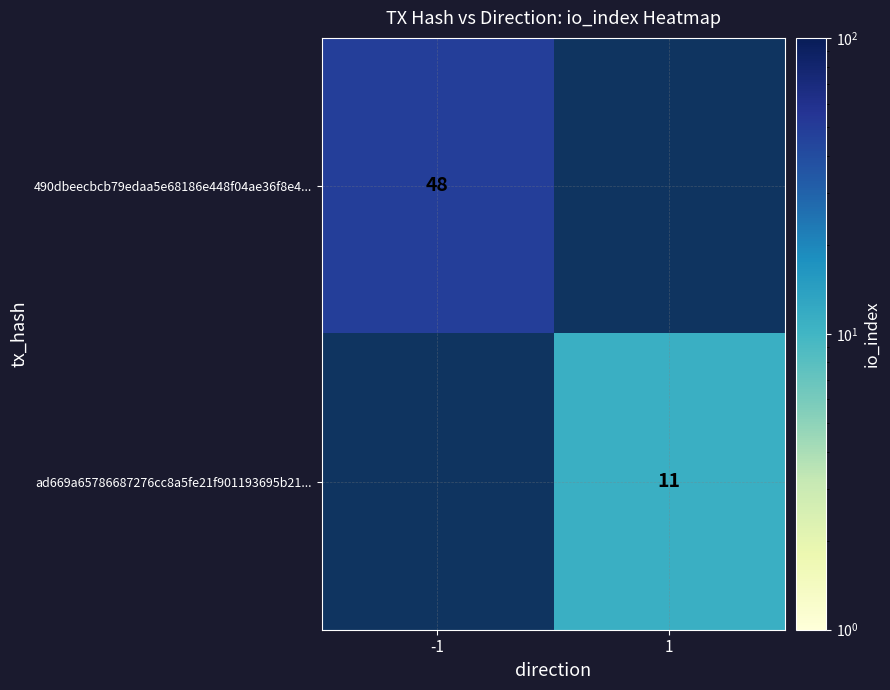

Which category has the lowest value across all series?

1